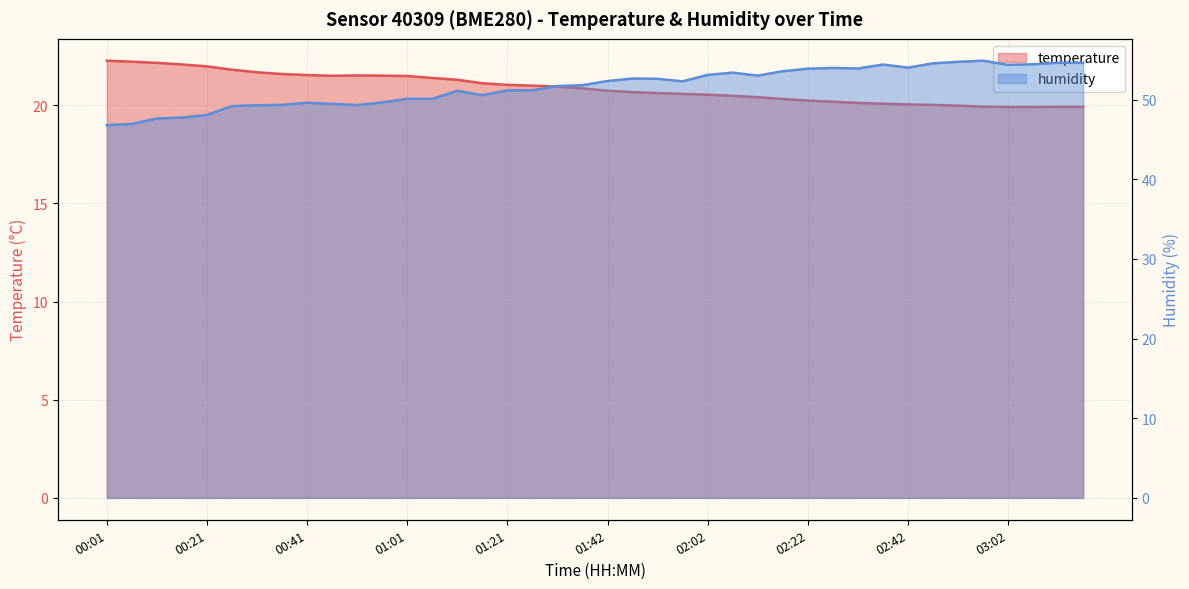

How many values in the humidity series are below 52?

20